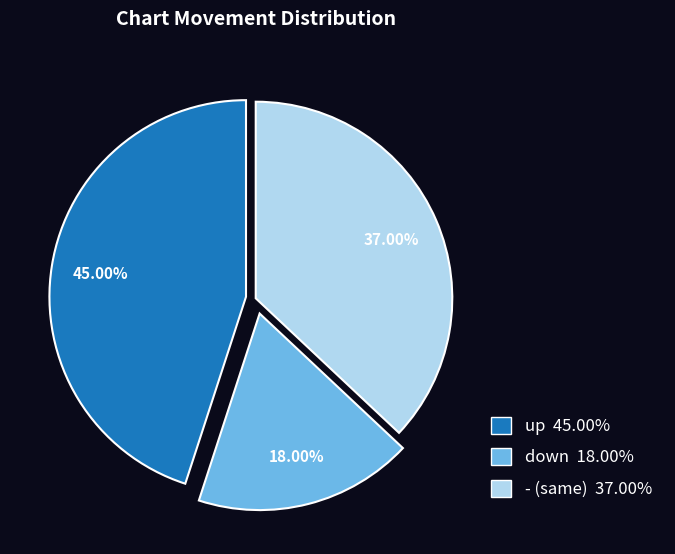

What percentage is the up slice, to the nearest percent?

45%